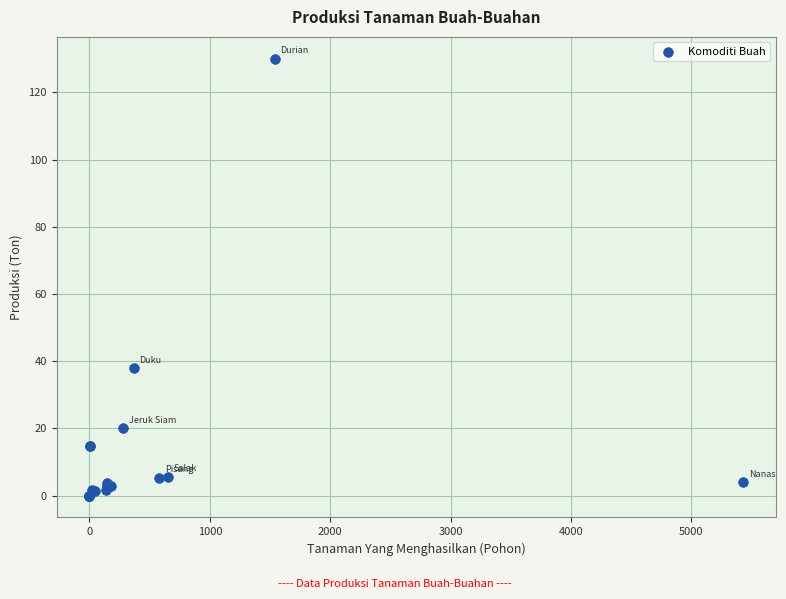

What Y value in the scatter plot is closest to 65?

37.9